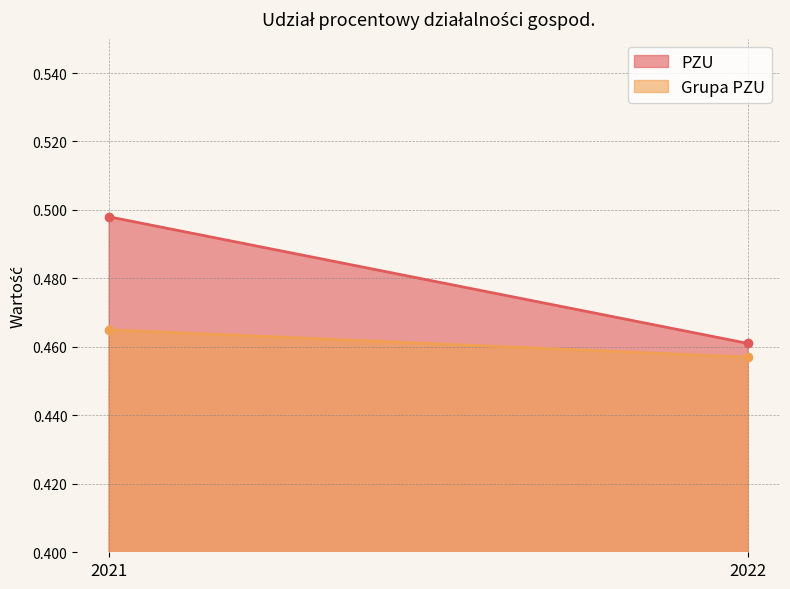

Count the Grupa PZU values in the range 0 to 1.

2